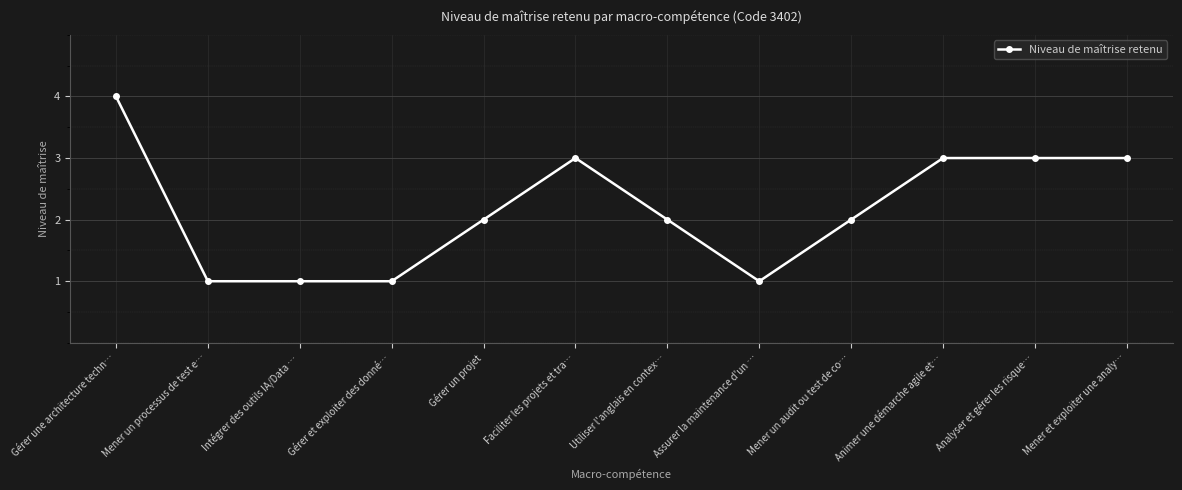

Reading left to right, list all the values displayed in this chart.

4	1	1	1	2	3	2	1	2	3	3	3